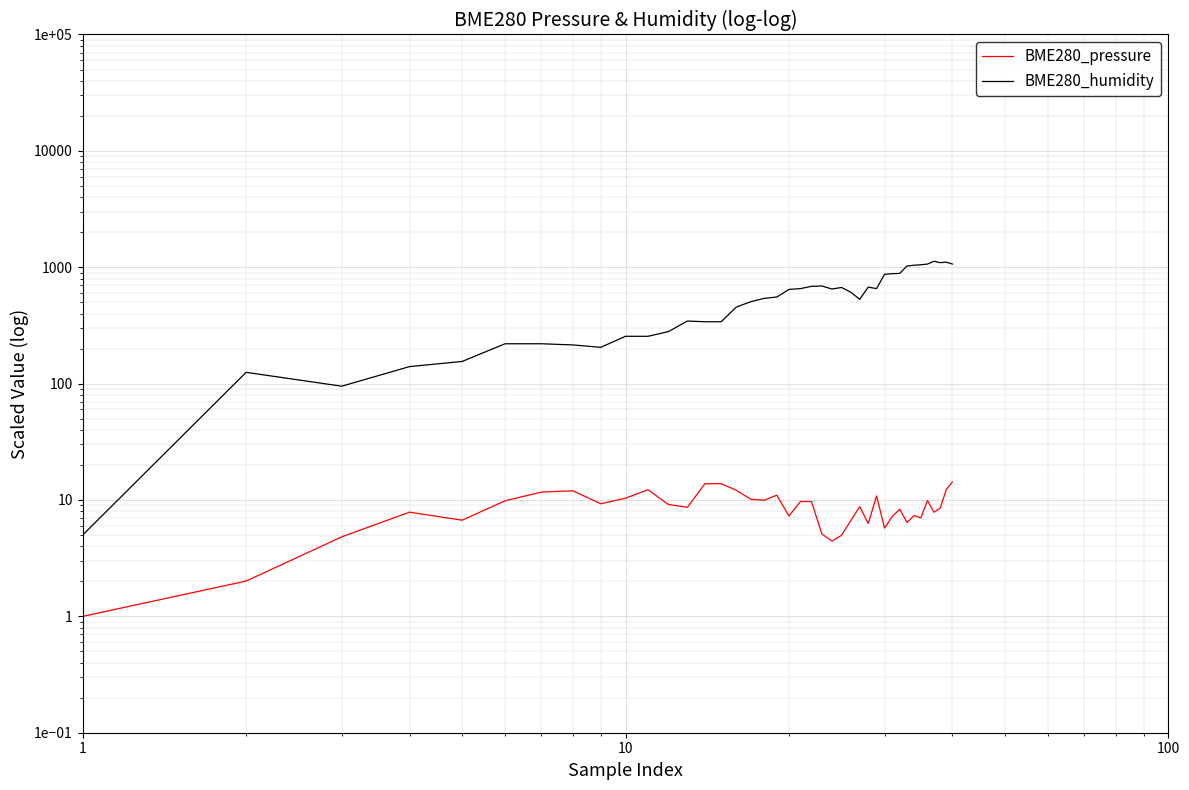

True or false: BME280_humidity has more than 1 points higher than both neighbors.

True